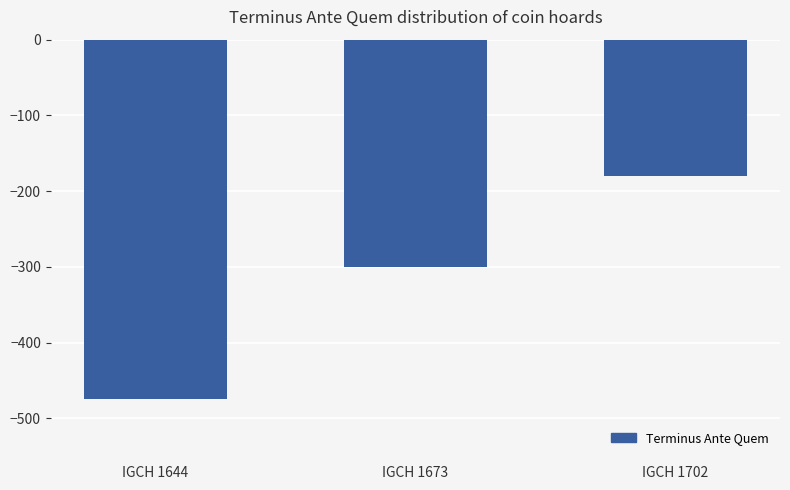

Is it true that the value at IGCH 1673 is -483?

False